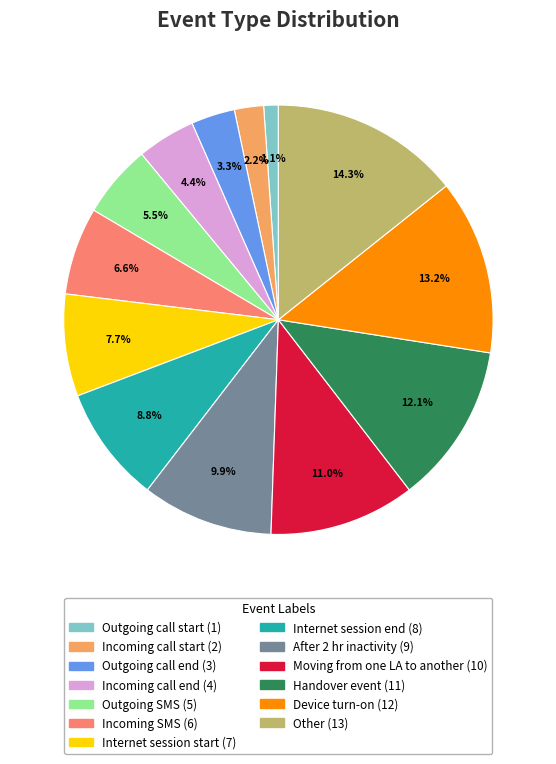

What is the ratio of the value at Outgoing call end to the value at Outgoing call start?

3.0